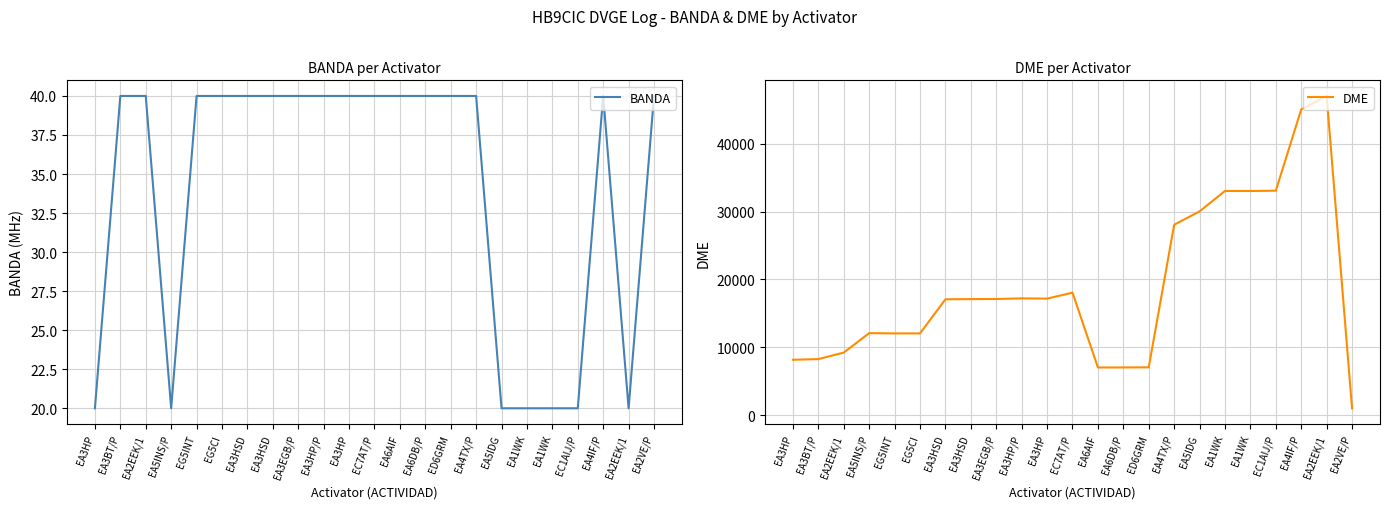

At which category is the sum across all series the highest?

EA2EEK/1